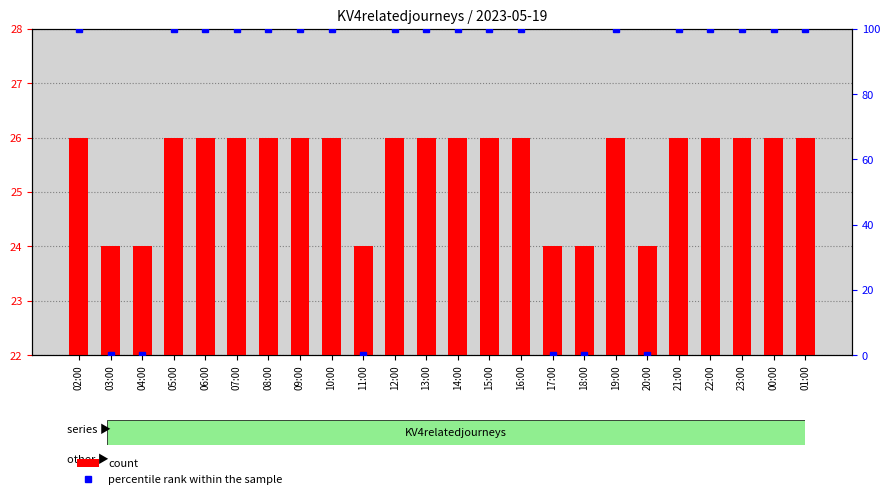

How many bars are there in each group?

2